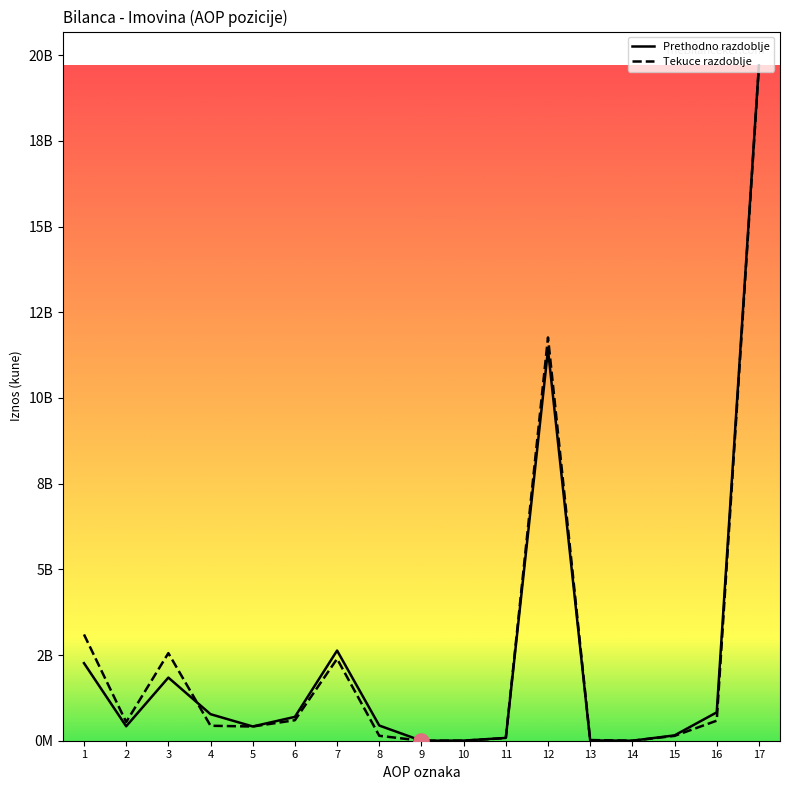

Does the chart have visible grid lines?

No